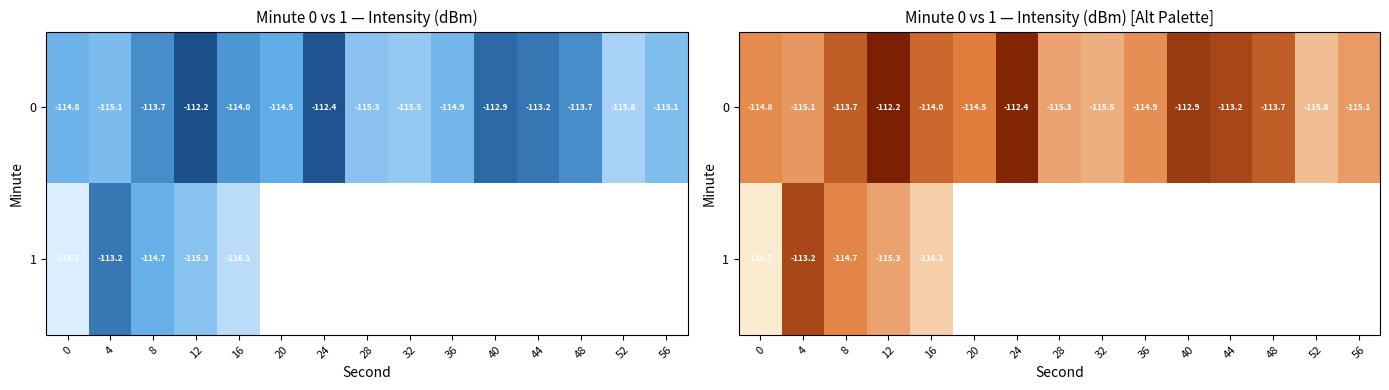

List the series in order of their peak value, lowest first.

1, 0